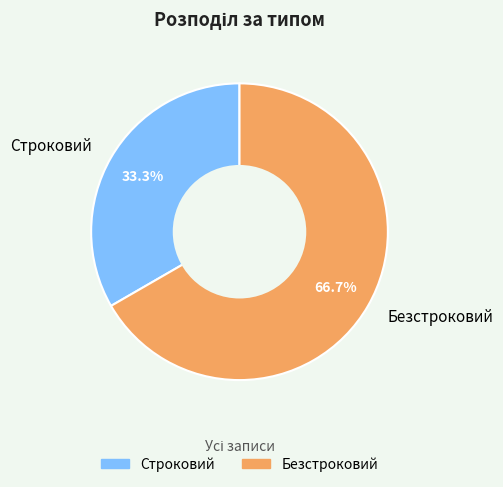

Which has a higher value, Безстроковий or Строковий?

Безстроковий